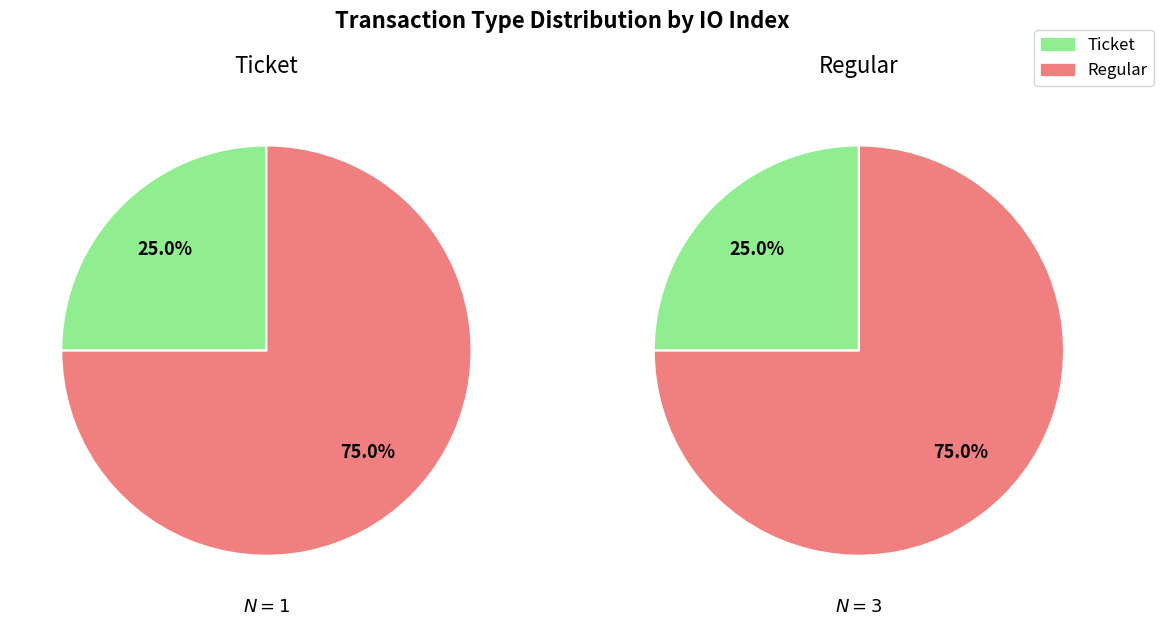

To the nearest percent, what is the average slice percentage?

50%